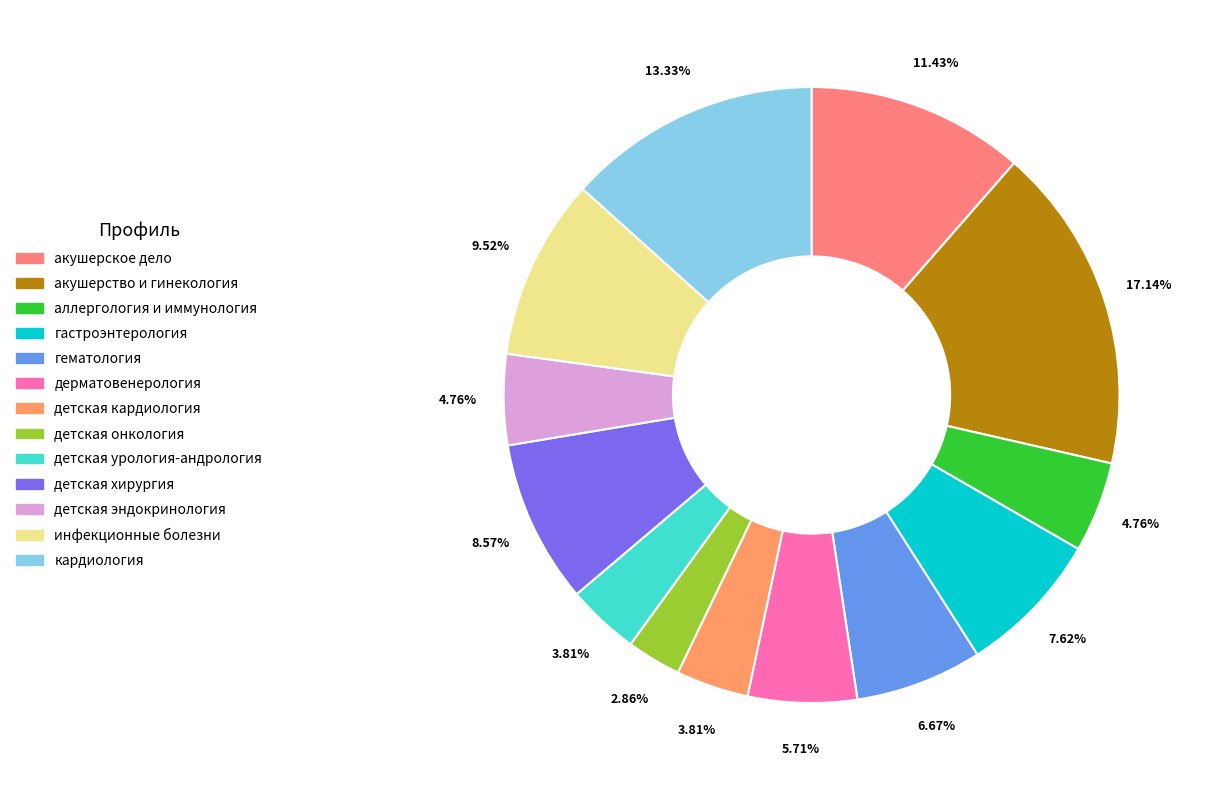

To the nearest percent, what is the difference between the детская кардиология and акушерское дело slice percentages?

8%